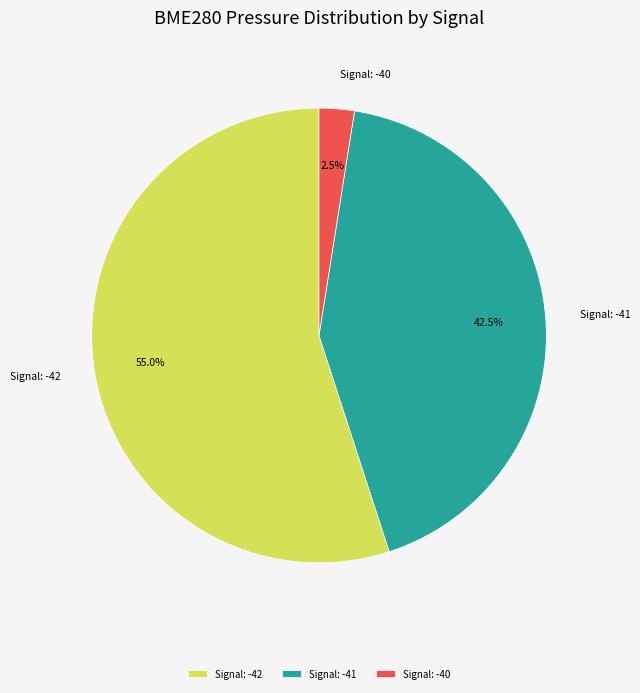

Between Signal: -40 and Signal: -42, which is larger?

Signal: -42